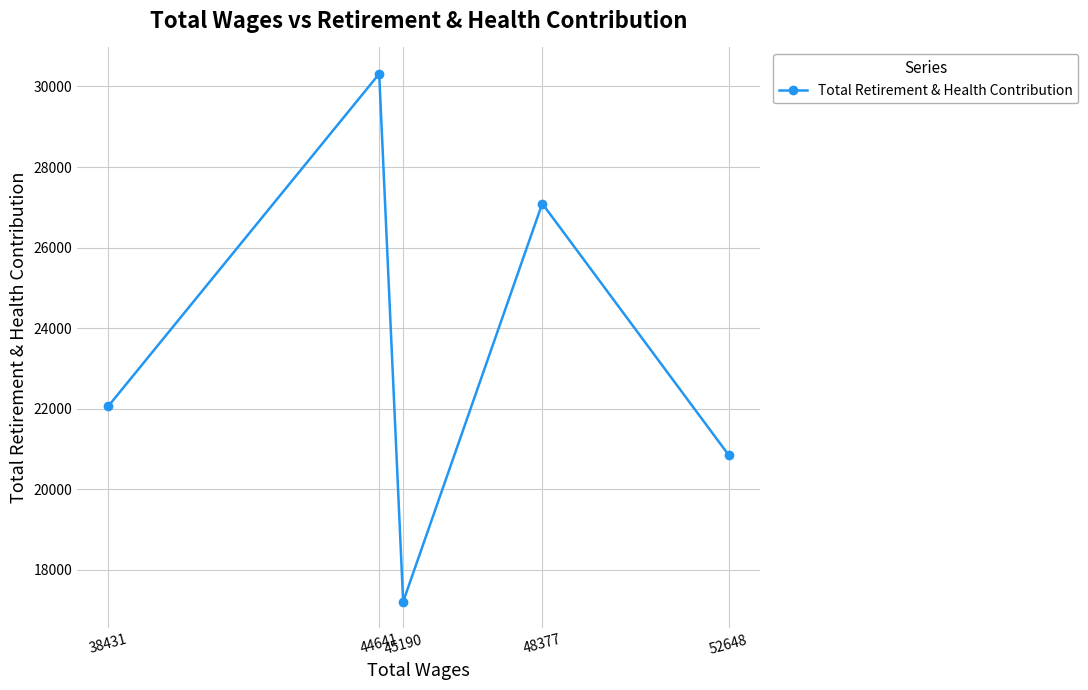

True or false: the data has more than 0 interior local peaks.

True